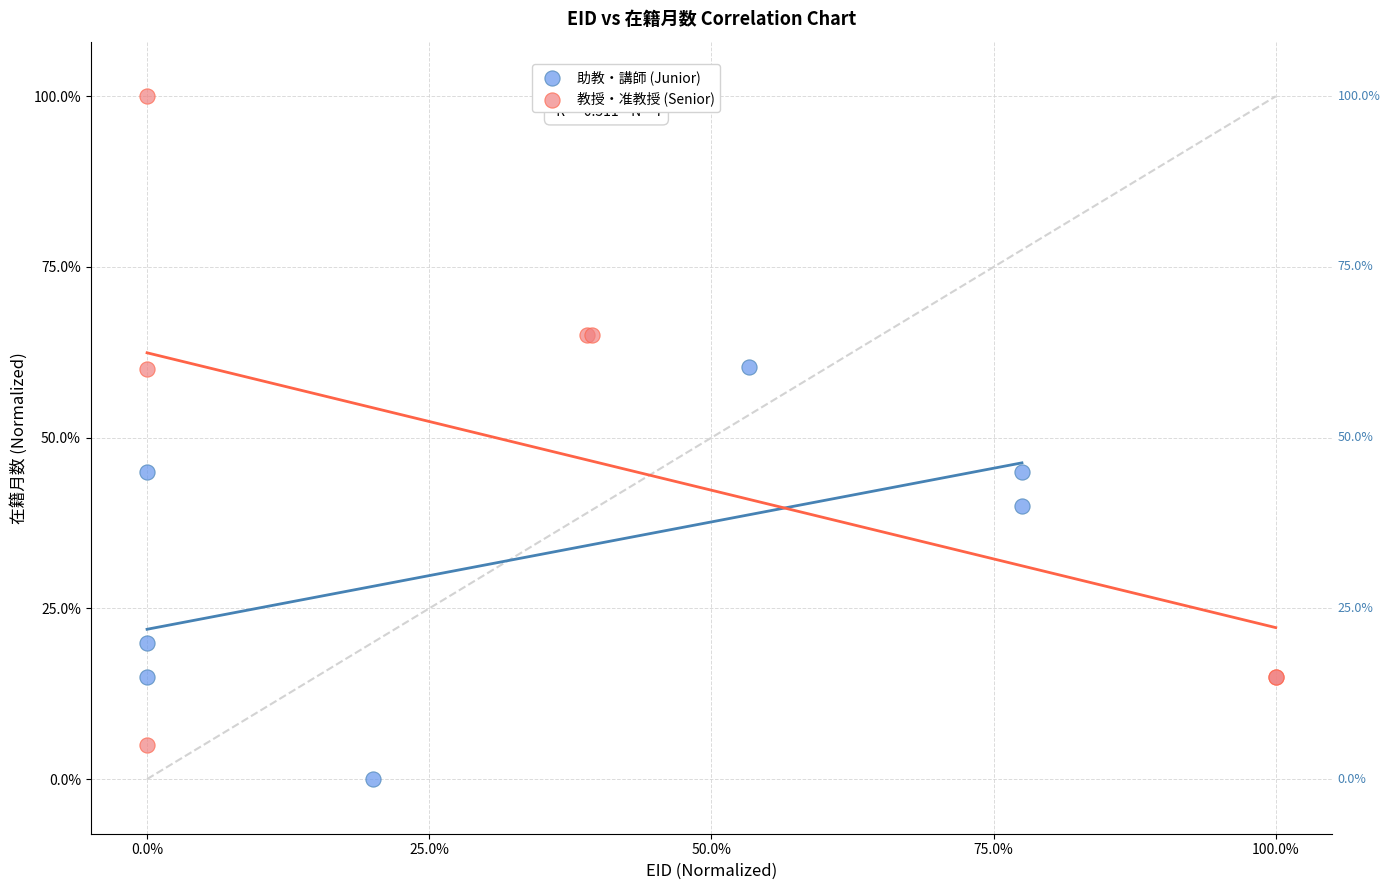

Which series has the widest spread of Y values?

教授・准教授 (Senior)